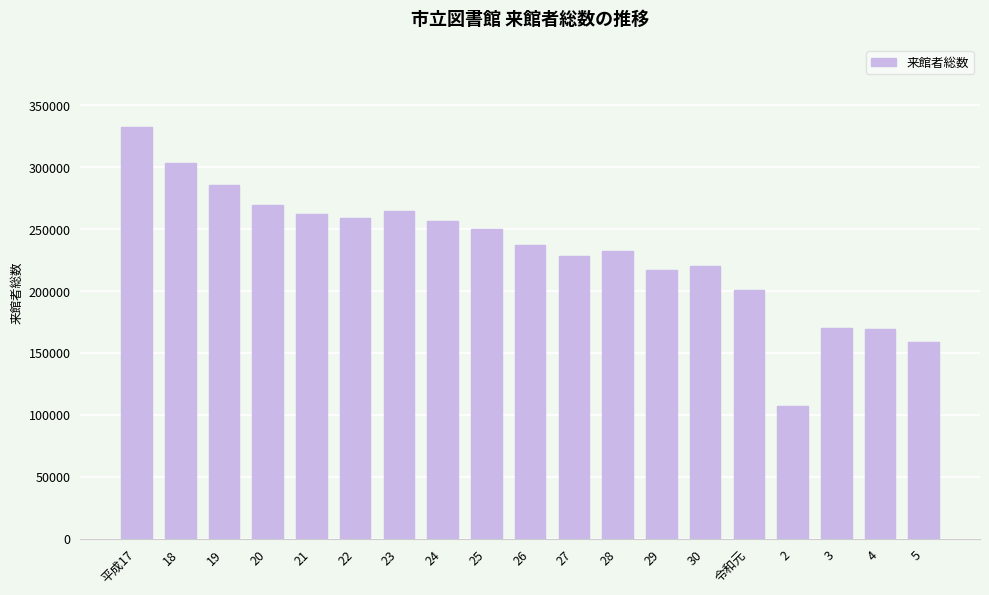

How many categories are shown in the chart?

19